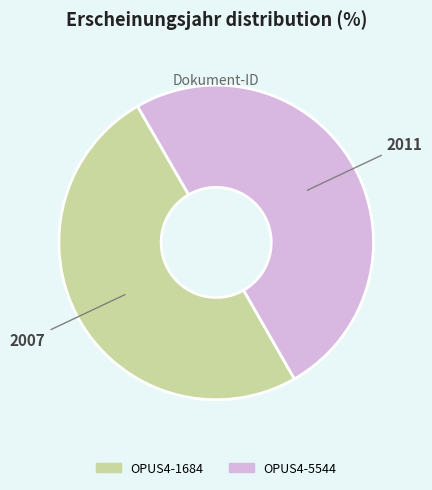

What is the ratio of the value at OPUS4-1684 to the value at OPUS4-5544?

1.0